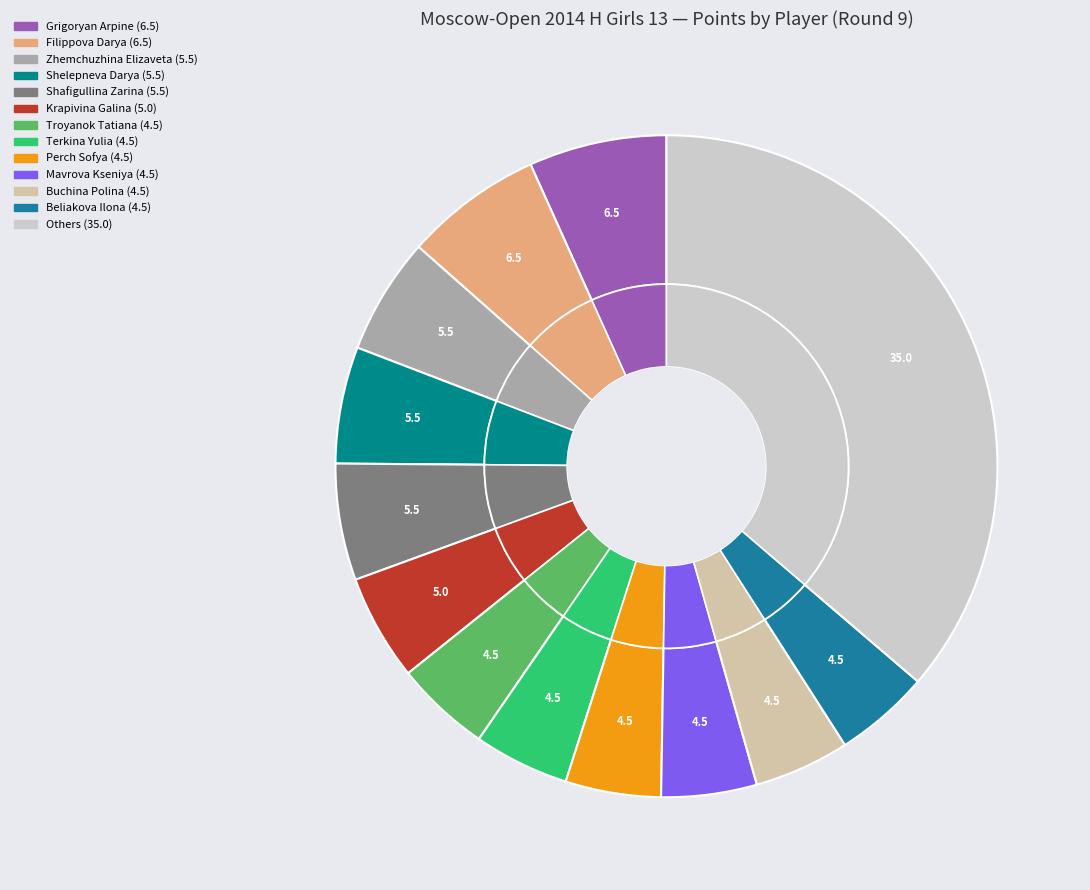

What percentage is the Shelepneva Darya slice, to the nearest percent?

6%